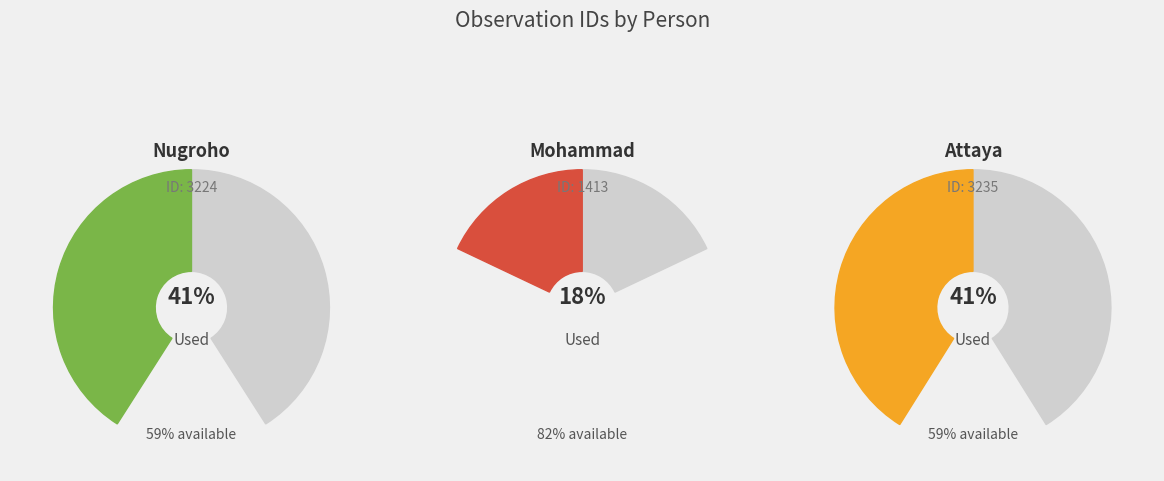

To the nearest percent, what is the combined percentage of Nugroho Putra and Attaya Fadilah Wildan?

82%